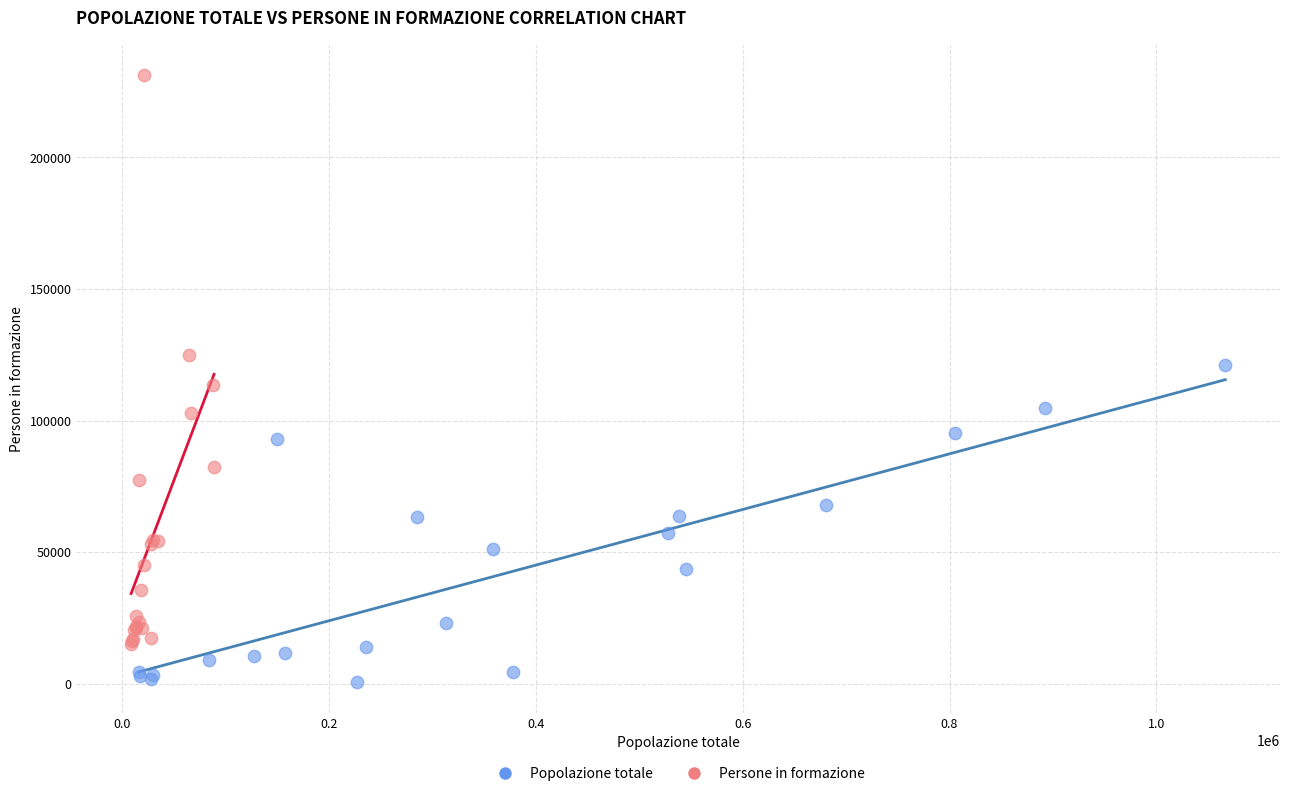

Which series has the widest spread of Y values?

Persone in formazione